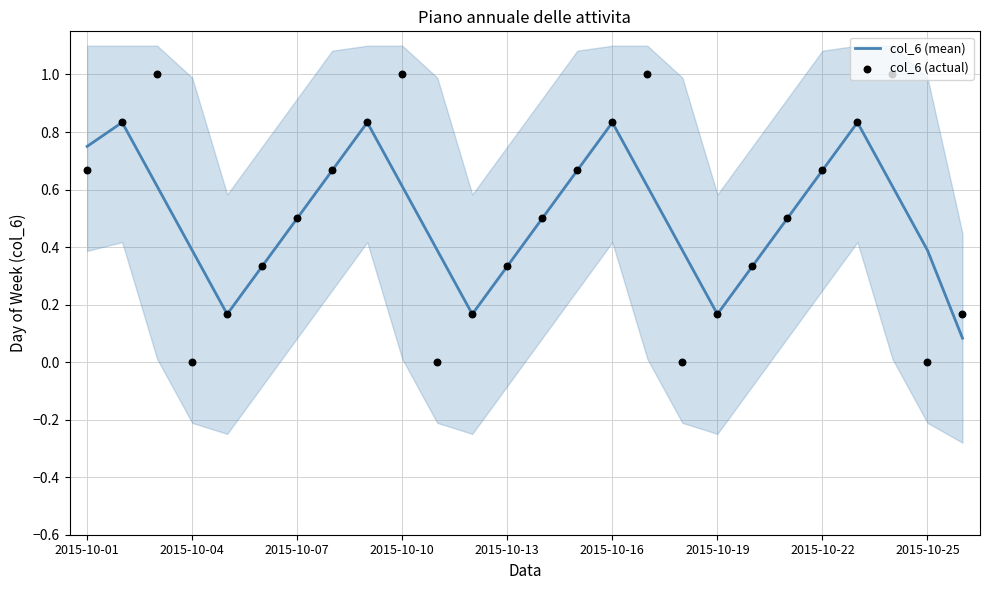

What are all the series names shown in the legend?

col_6 (mean), col_6 (actual)